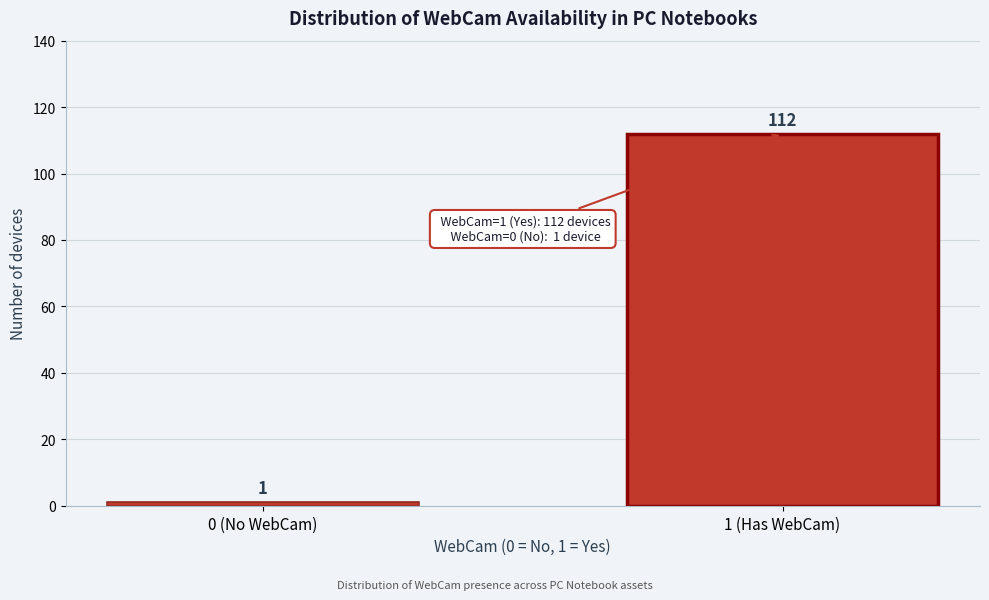

Reading left to right, transcribe all the data shown in this chart.

1	112